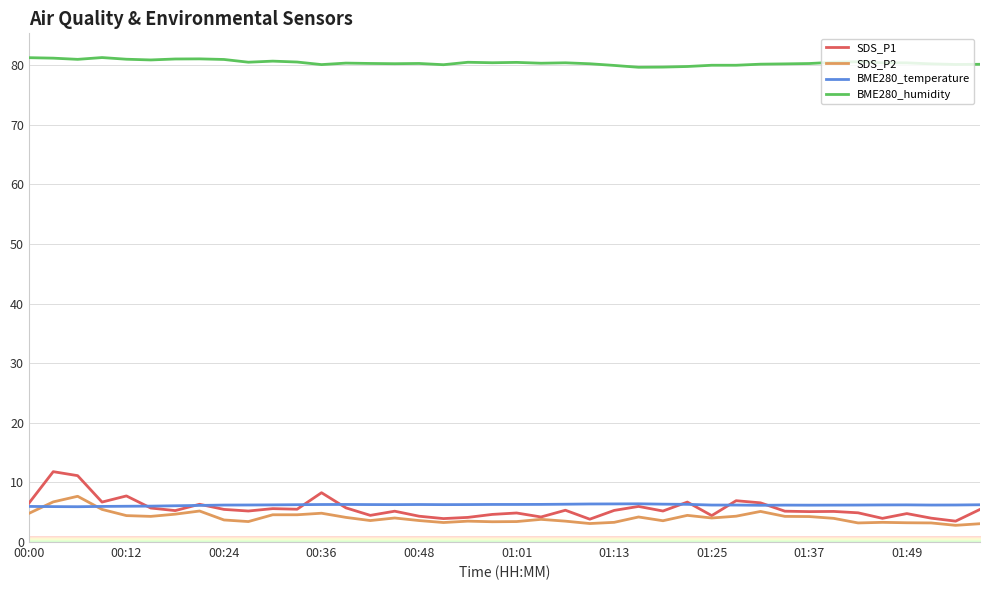

True or false: BME280_humidity and SDS_P1 intersect in this chart.

False